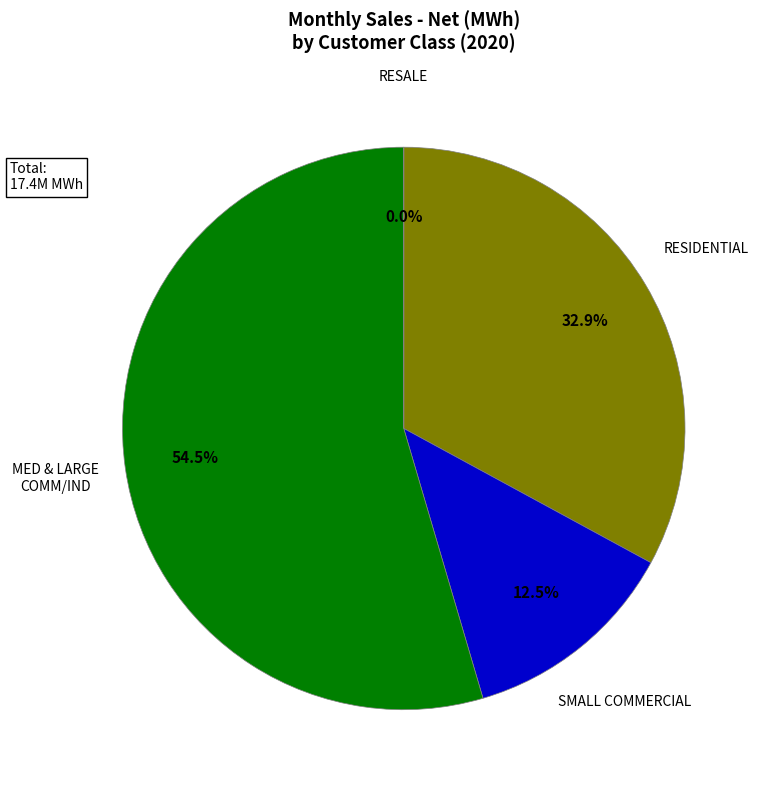

Rank the categories by value from lowest to highest.

RESALE, SMALL COMMERCIAL, RESIDENTIAL, MED & LARGE COMM/IND